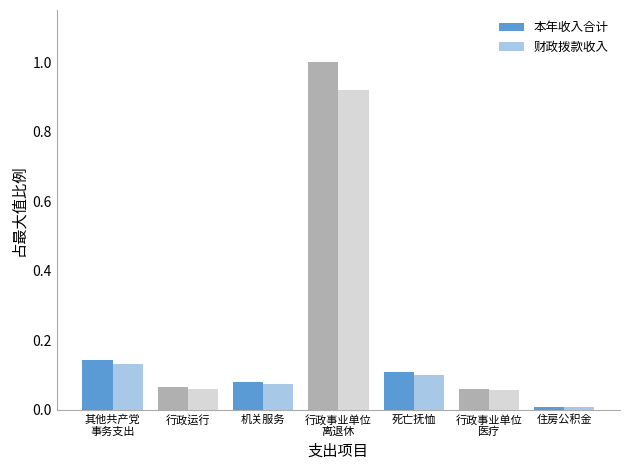

What is the sum of all 财政拨款收入 values?

1.3